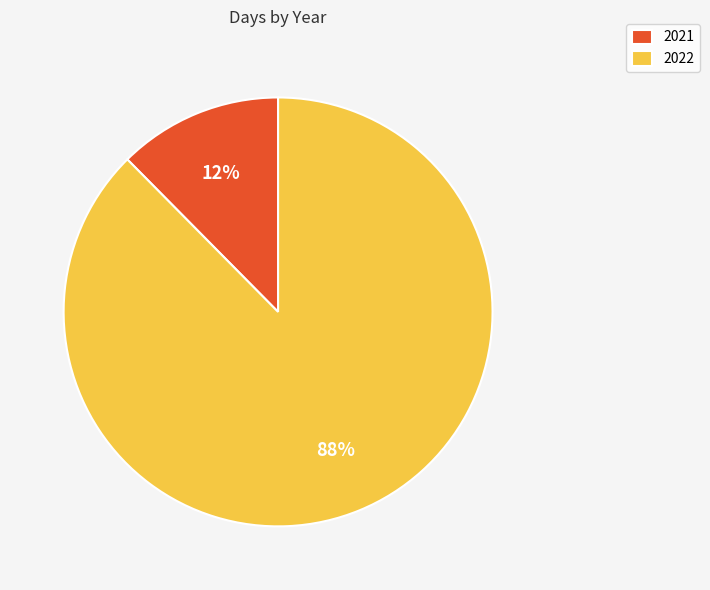

What percentage is the 2022 slice, to the nearest percent?

88%